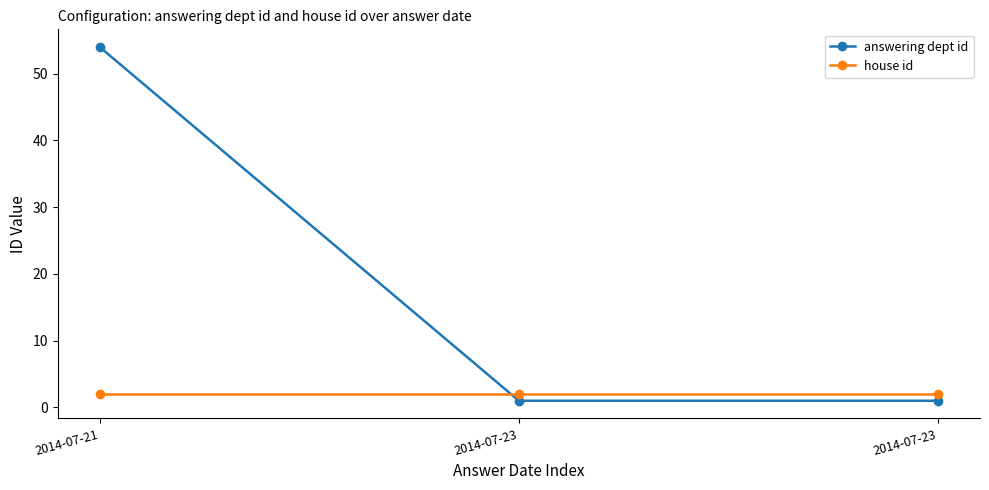

How many series are shown in this chart?

2